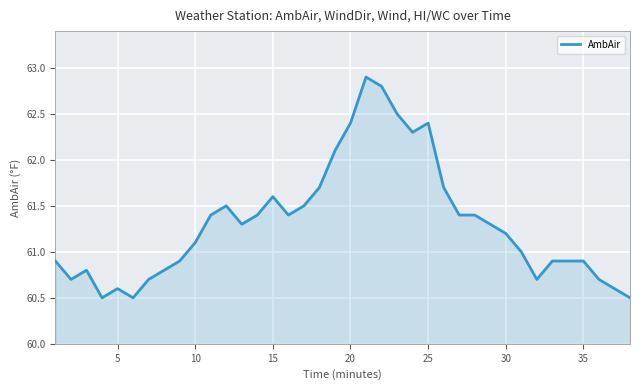

What is the minimum value shown in the chart?

60.5